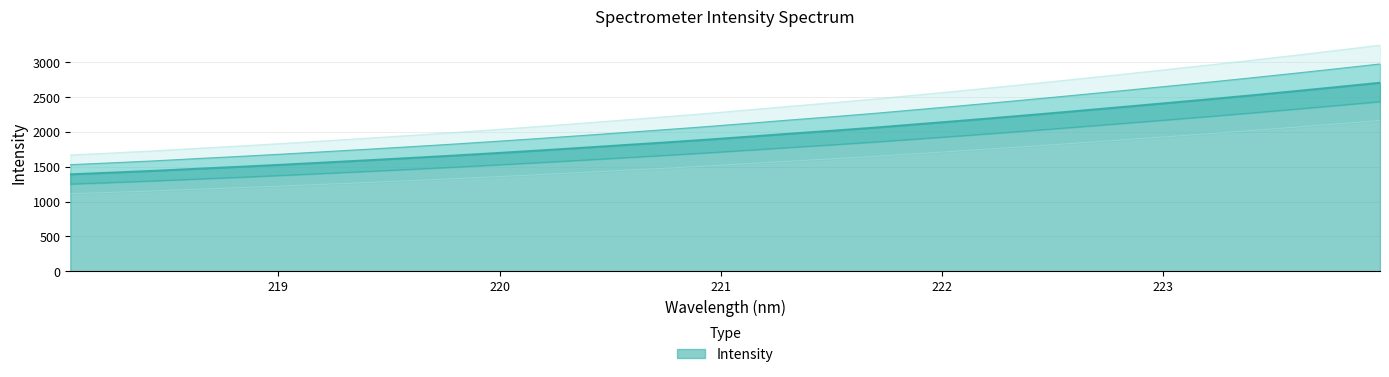

Which has a higher value, 222.8355 or 223.9802?

223.9802